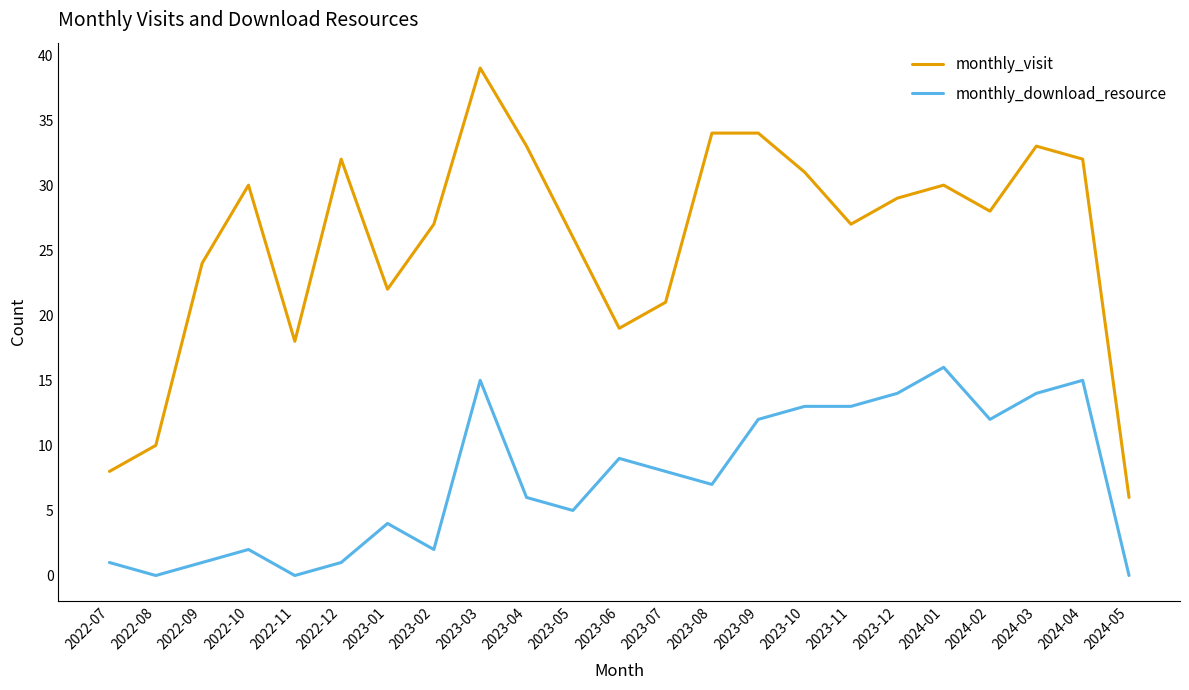

True or false: monthly_download_resource and monthly_visit intersect in this chart.

False